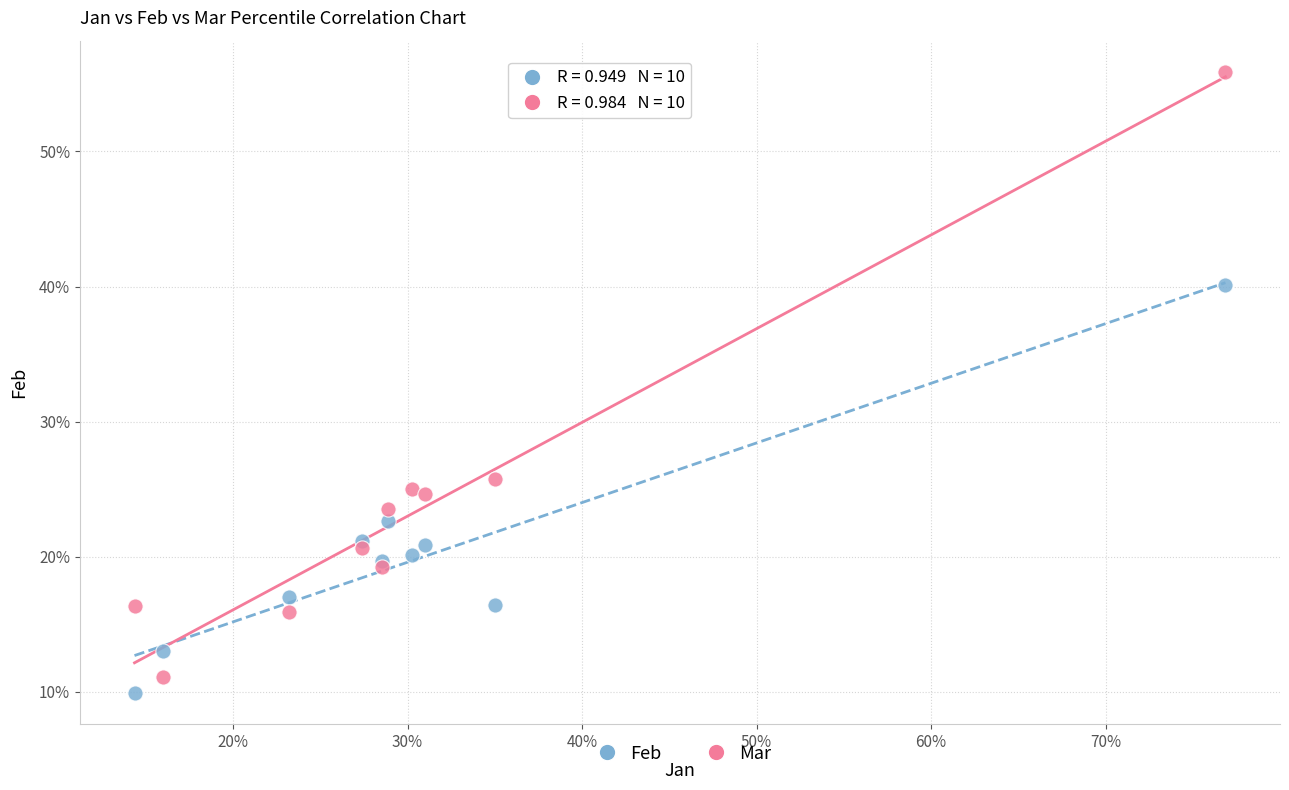

What are all the series names shown in the legend?

Feb, Mar